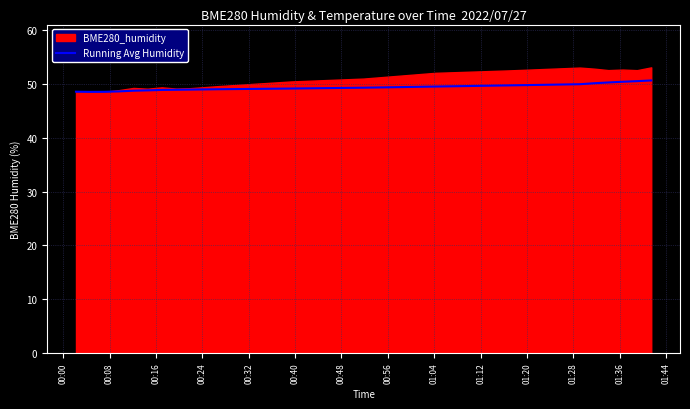

What is the maximum value for Running Avg Humidity?

50.7